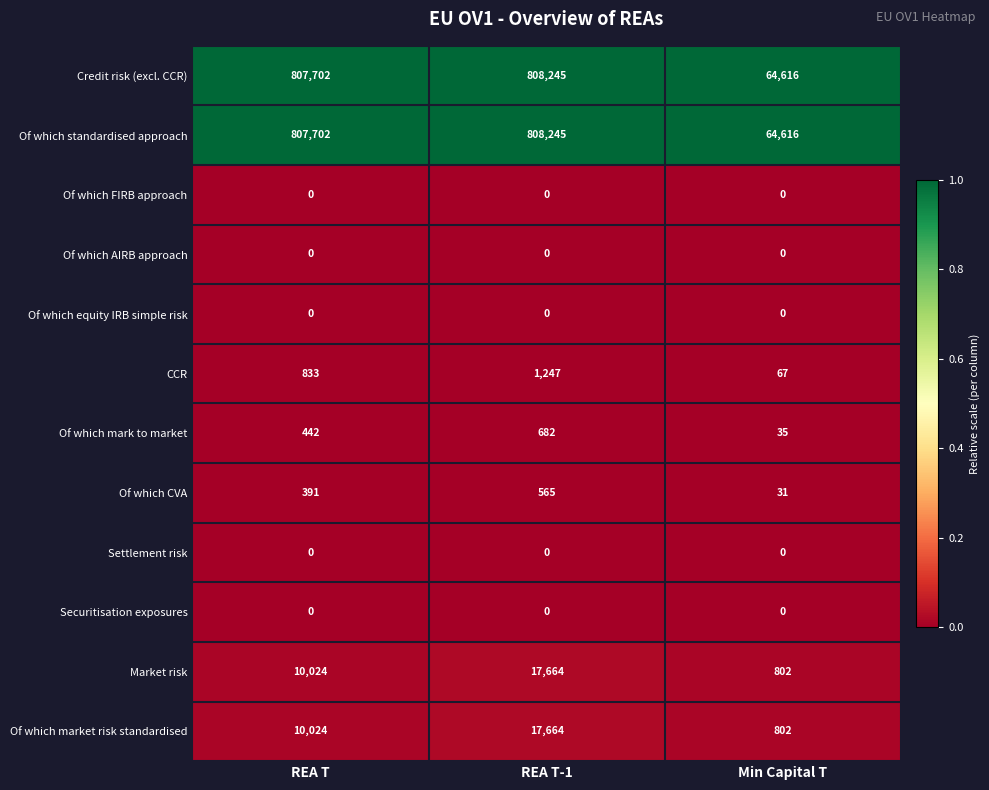

How many Of which market risk standardised values are between 802 and 17664?

3